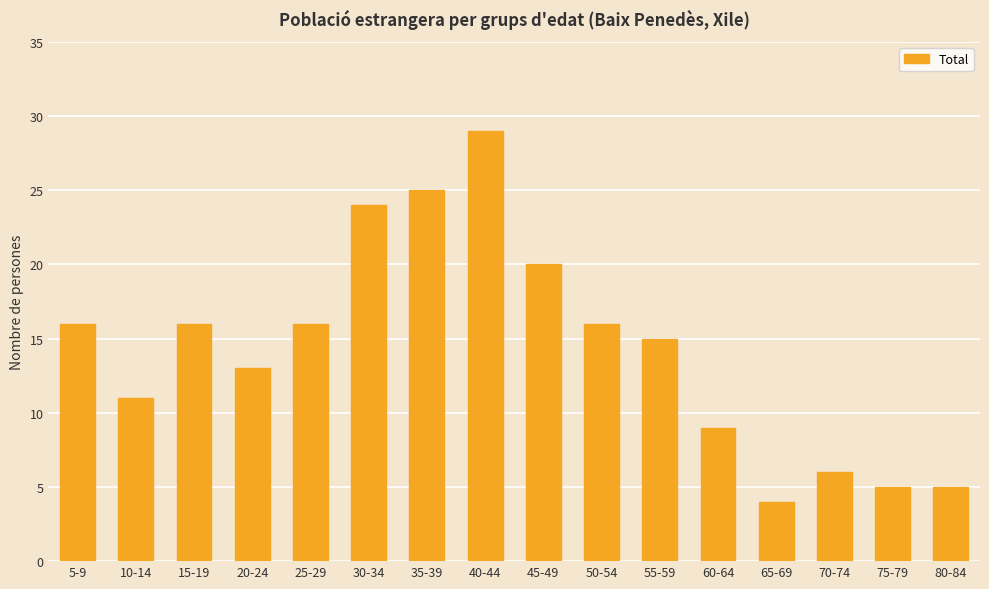

What is the greatest value displayed?

29